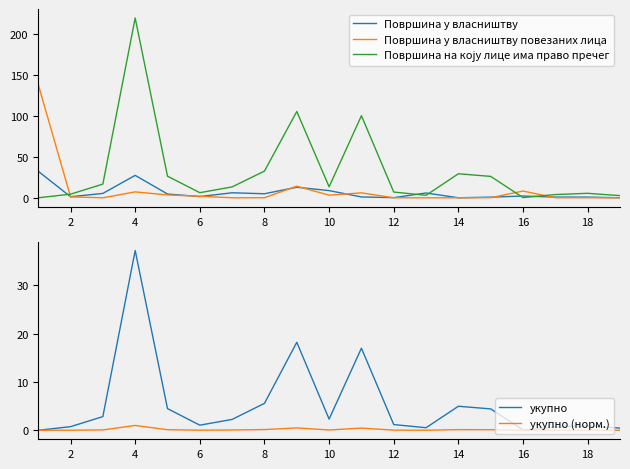

Is it true that Површина у власништву повезаних лица equals 3.2 at 10?

True